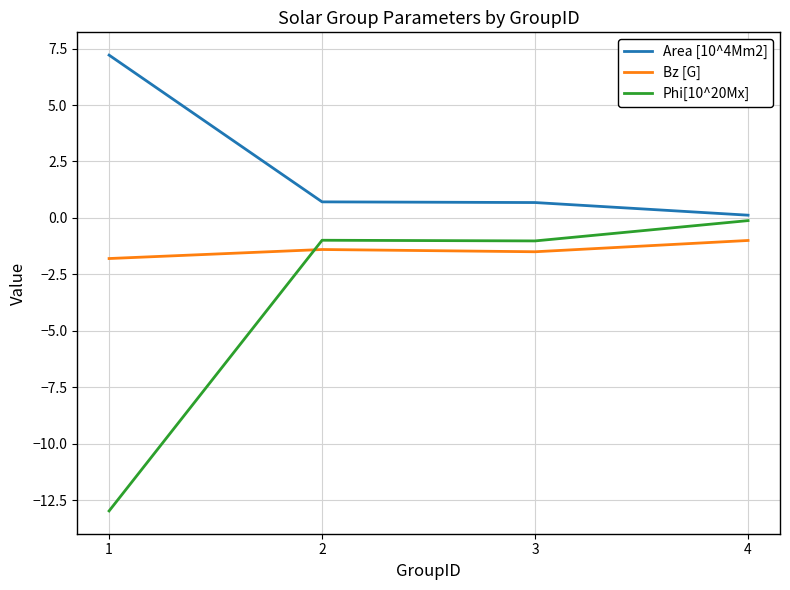

Reading left to right, transcribe all the data shown in this chart.

Area [10^4Mm2]: 7.2	0.7	0.7	0.1
Bz [G]: -1.8	-1.4	-1.5	-1.0
Phi[10^20Mx]: -13.0	-1.0	-1.0	-0.1